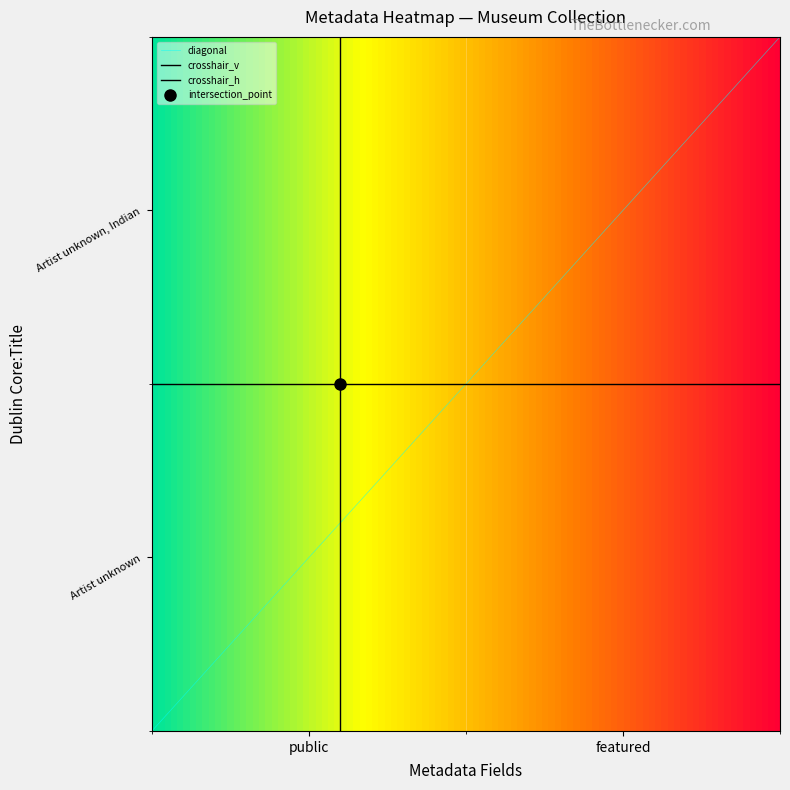

List the labels in order of Artist unknown value, smallest first.

1, 0